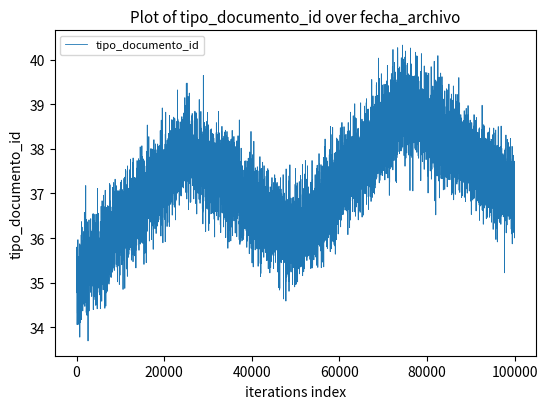

What is the difference between the maximum and minimum values?

6.0